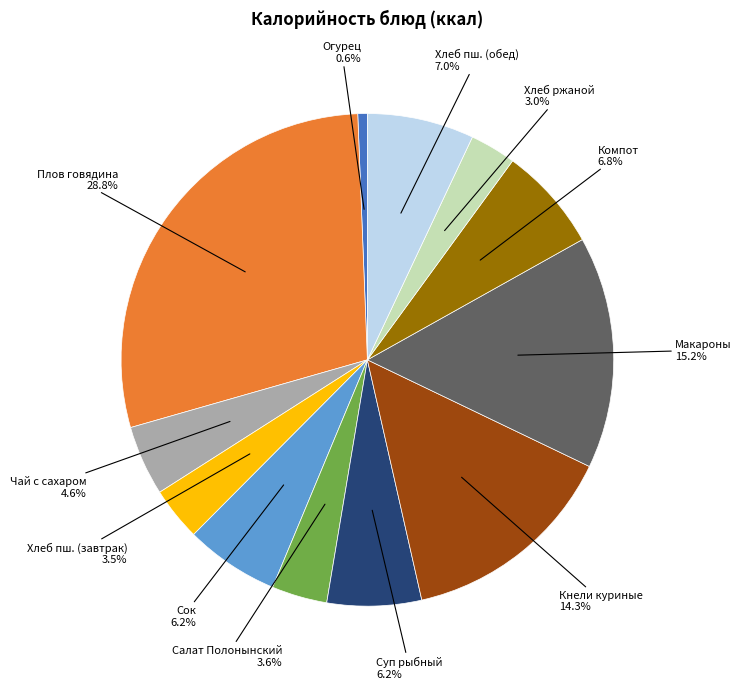

Does any single category account for the majority?

No